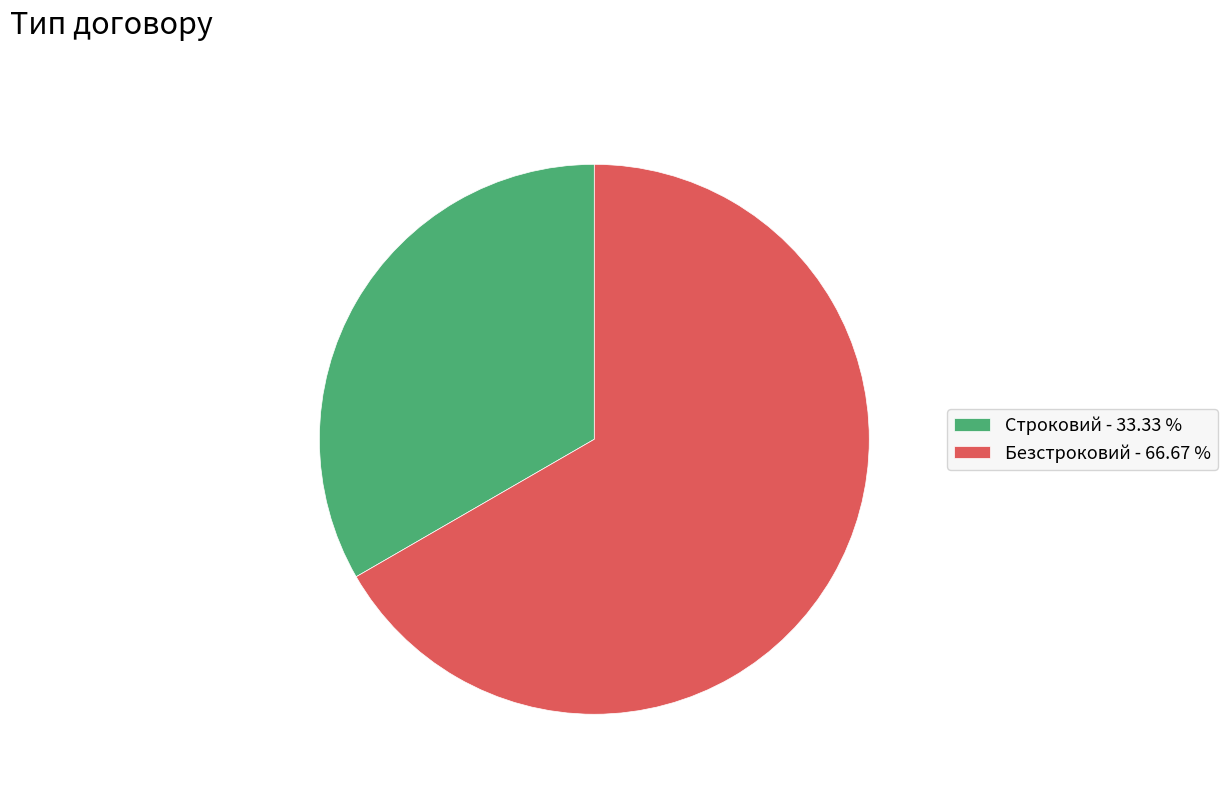

Count the number of slices in the pie.

2